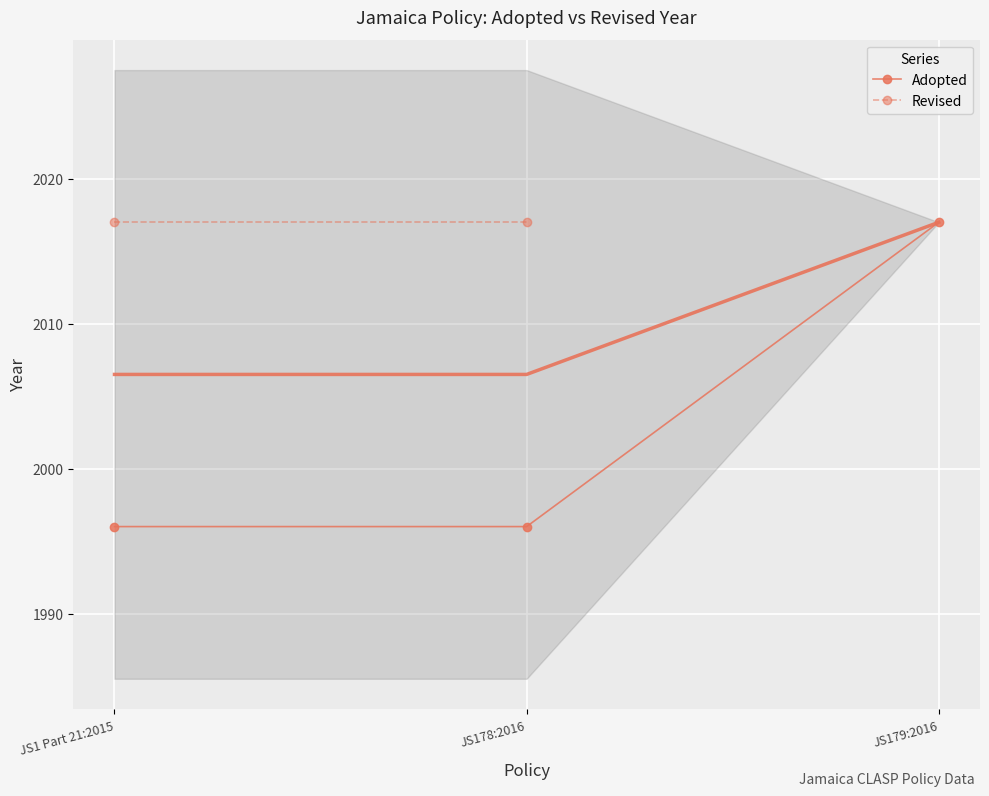

Which category has the highest value in the Revised series?

JS1 Part 21:2015